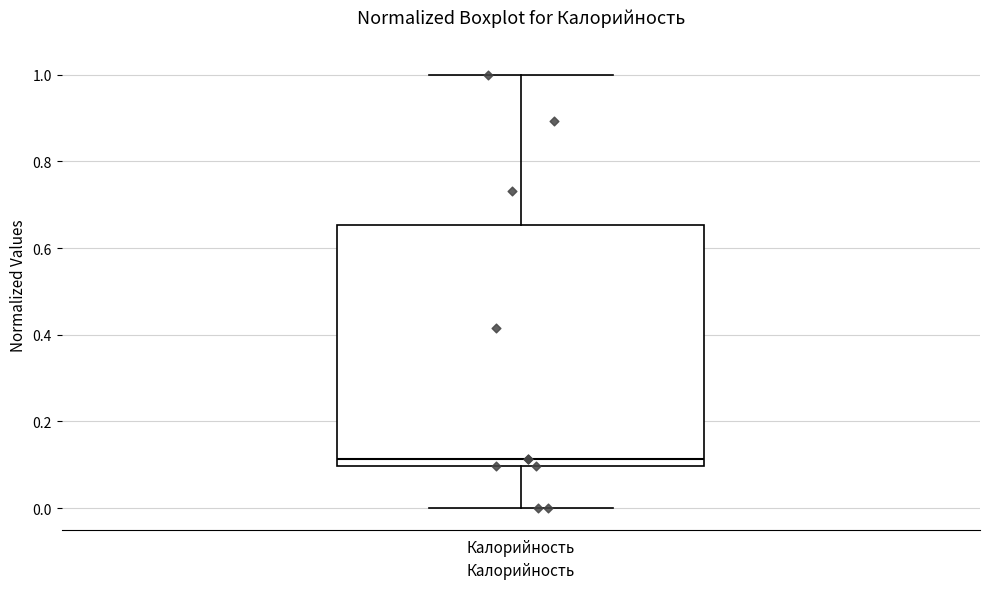

Where does the lower whisker of the box for Калорийность end on the y-axis? The values are not printed on the chart, so give them approximately, as read against the axis.

0.00